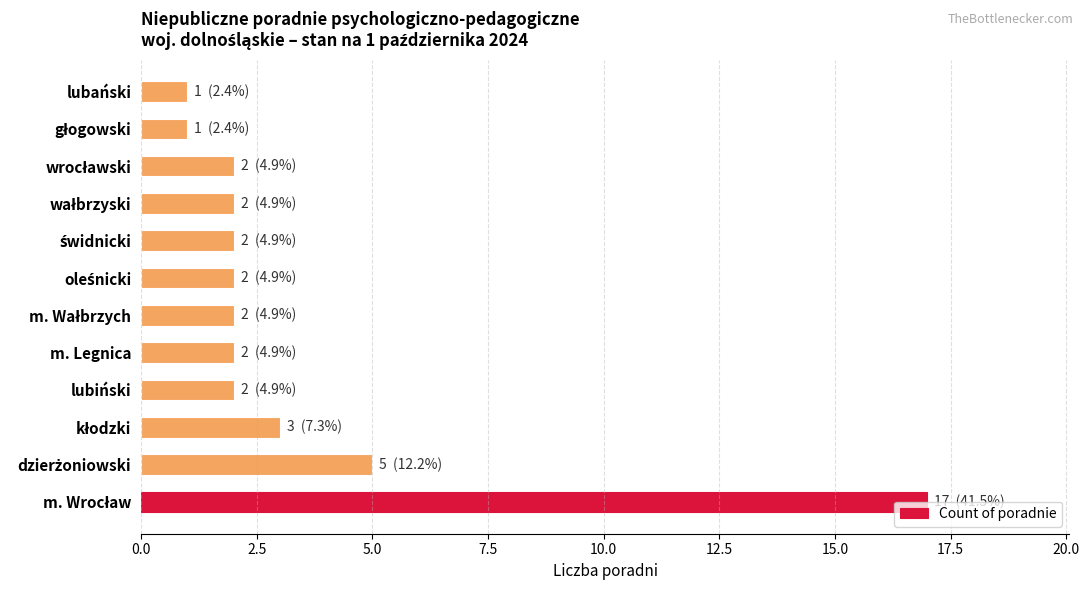

What is the difference between the second highest and second lowest values?

4